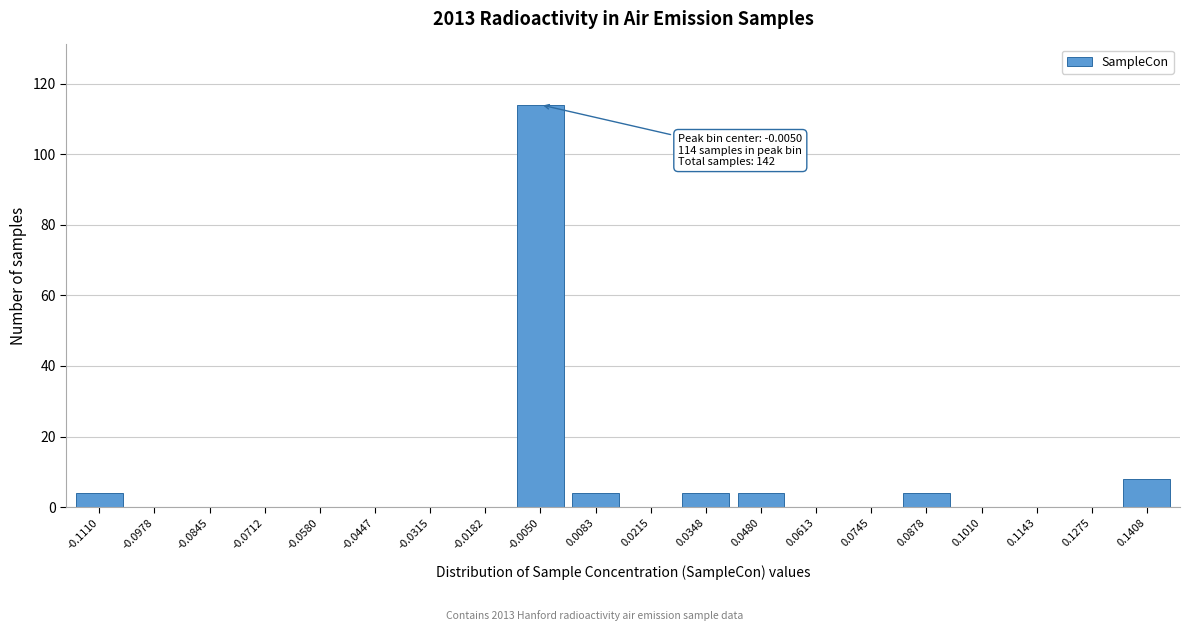

Reading left to right, what are all the values shown in this chart?

-0.1110=4	-0.0978=0	-0.0845=0	-0.0712=0	-0.0580=0	-0.0447=0	-0.0315=0	-0.0182=0	-0.0050=114	0.0083=4	0.0215=0	0.0348=4	0.0480=4	0.0613=0	0.0745=0	0.0878=4	0.1010=0	0.1143=0	0.1275=0	0.1408=8